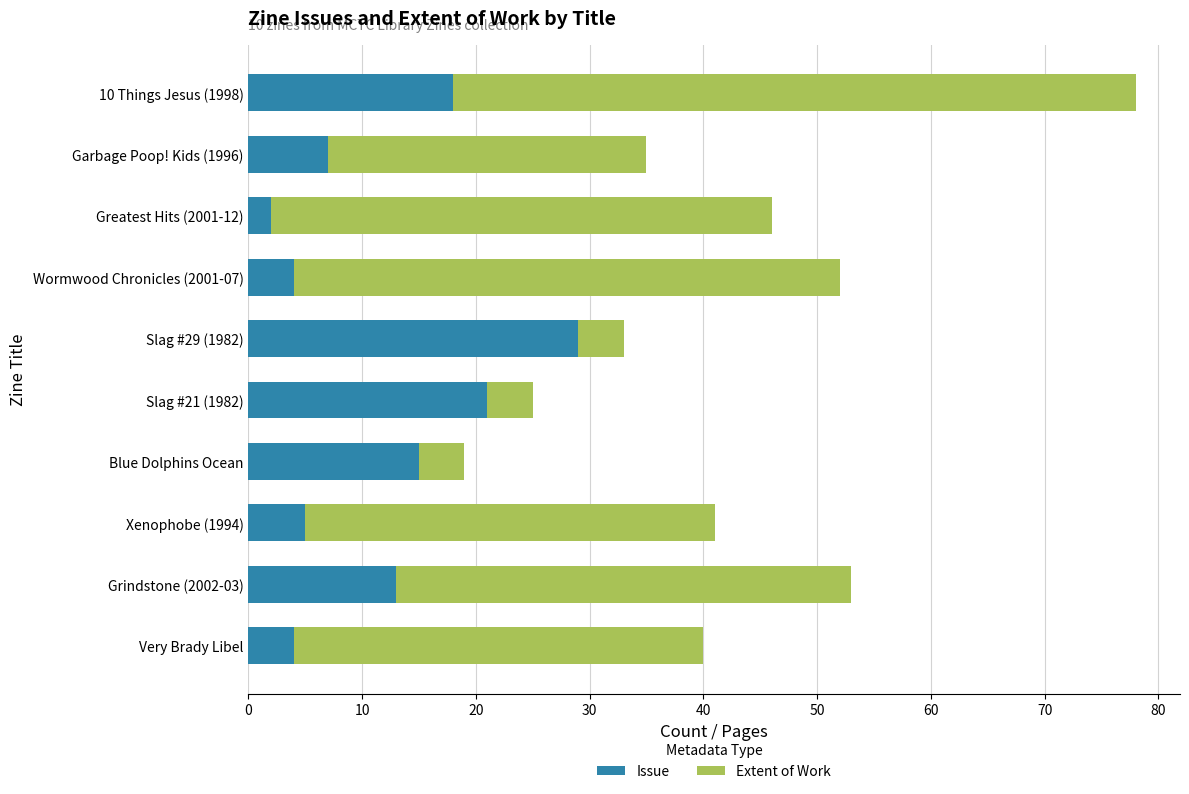

What is the maximum value for Issue?

29